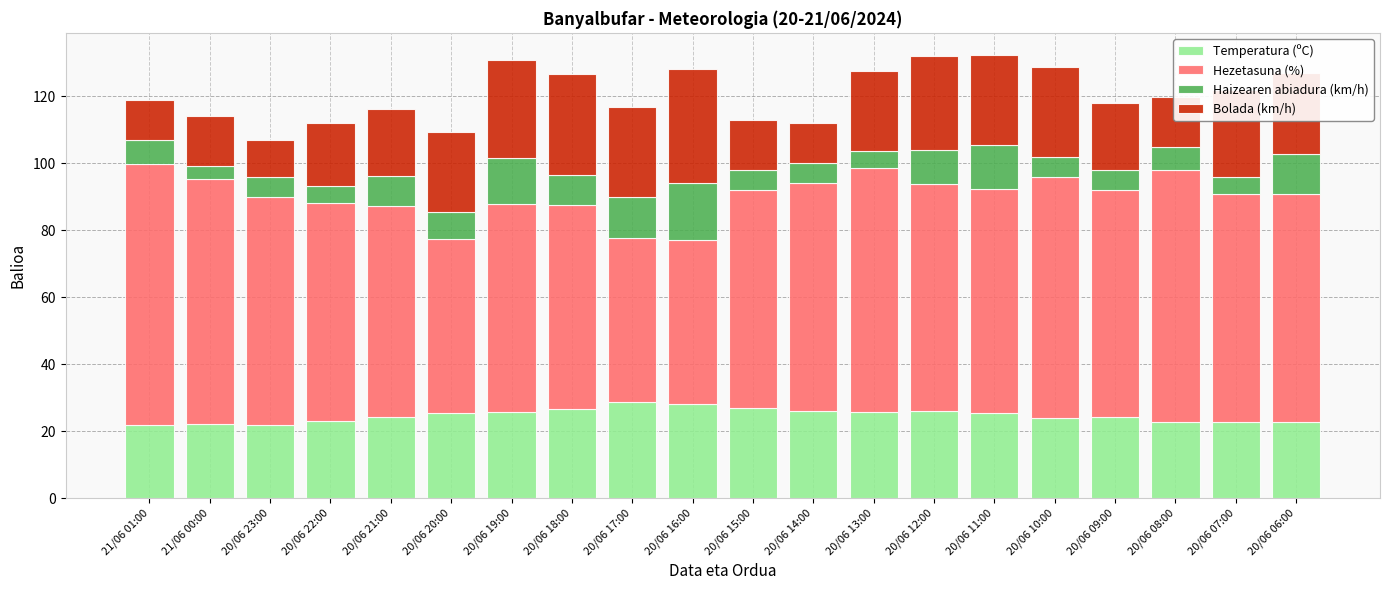

What is the total value across all series at 20/06 16:00?

128.0